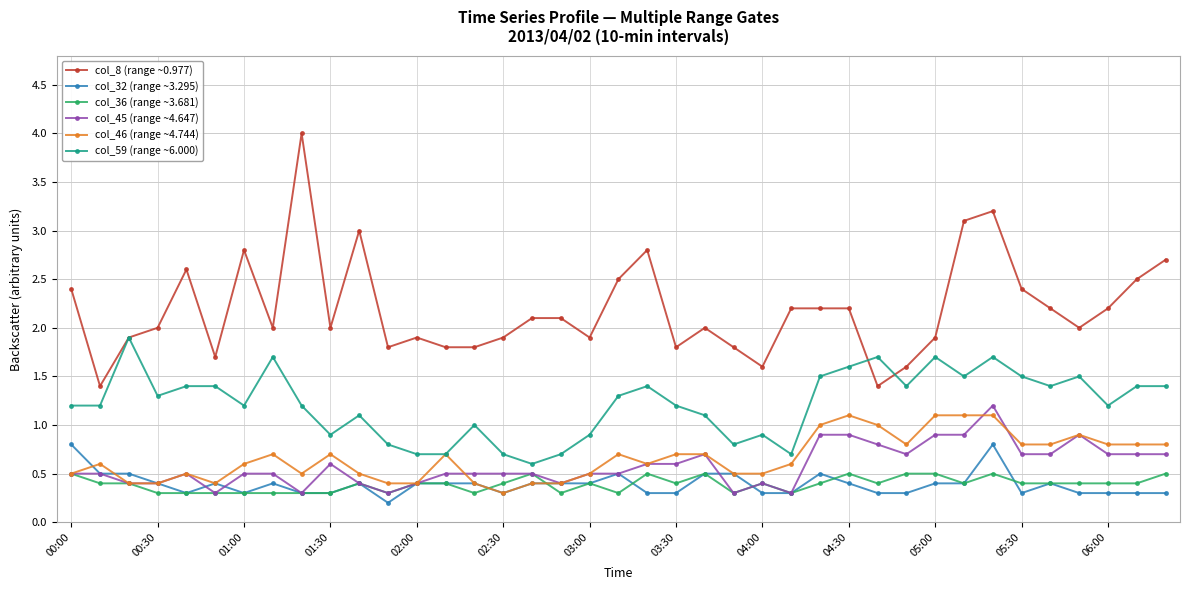

True or false: col_32 (range ~3.295) has more than 2 interior local peaks.

True